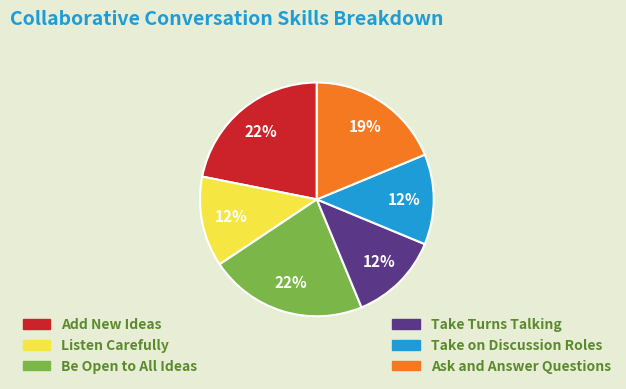

Is there a majority slice in this chart?

No